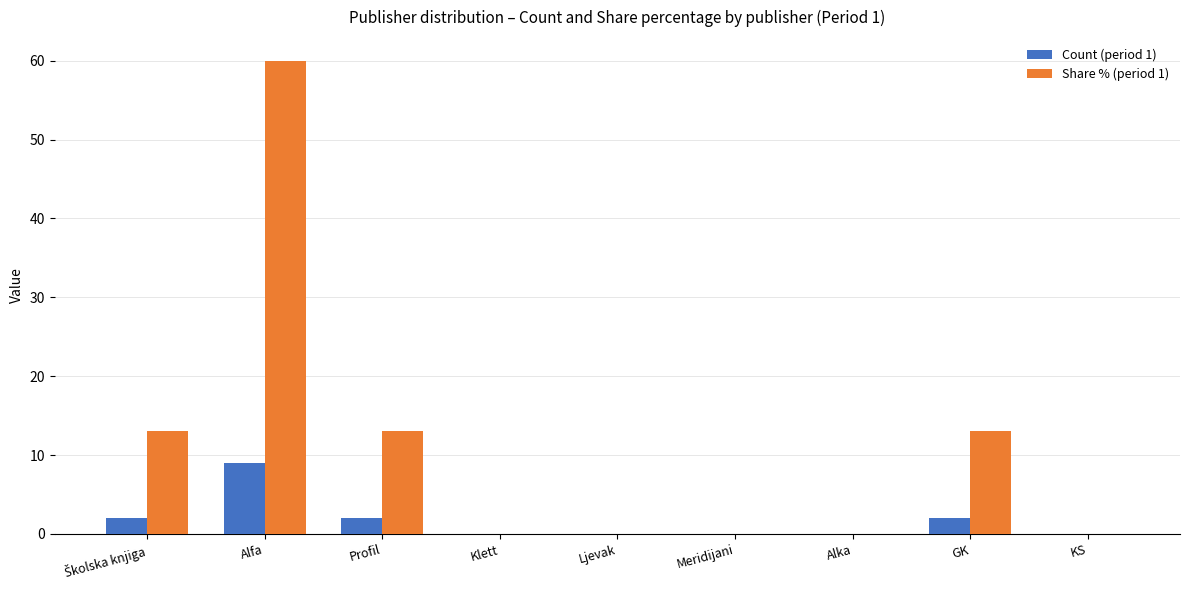

The value of Share % (period 1) at Alka is 0. True or false?

True